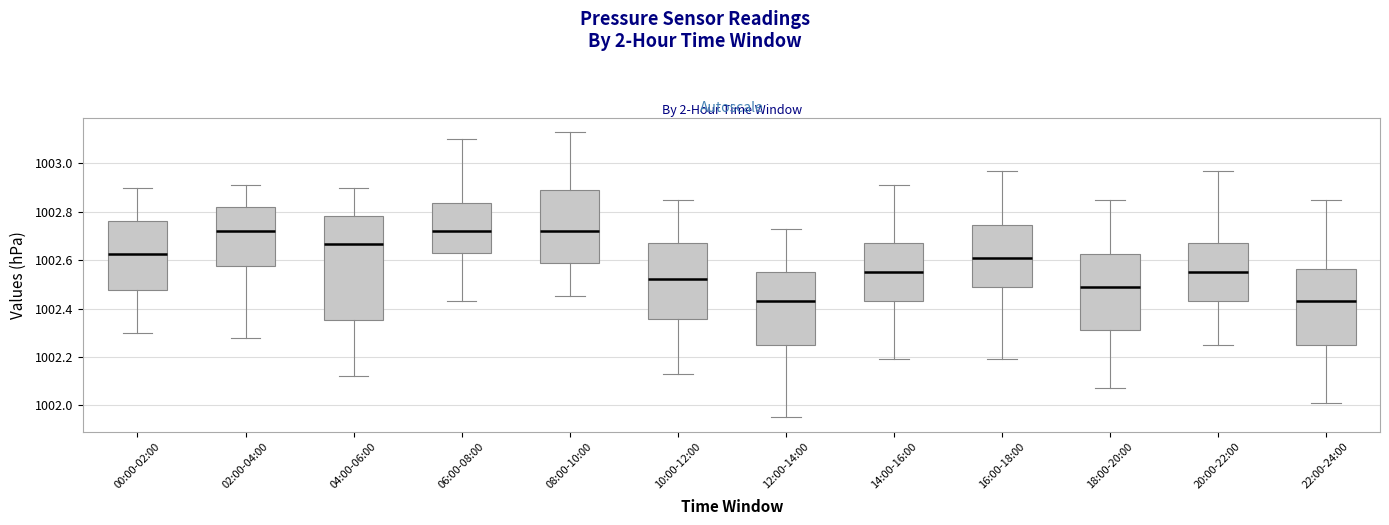

Where does the median line of the box for 00:00-02:00 sit on the y-axis? The values are not printed on the chart, so give them approximately, as read against the axis.

1002.62